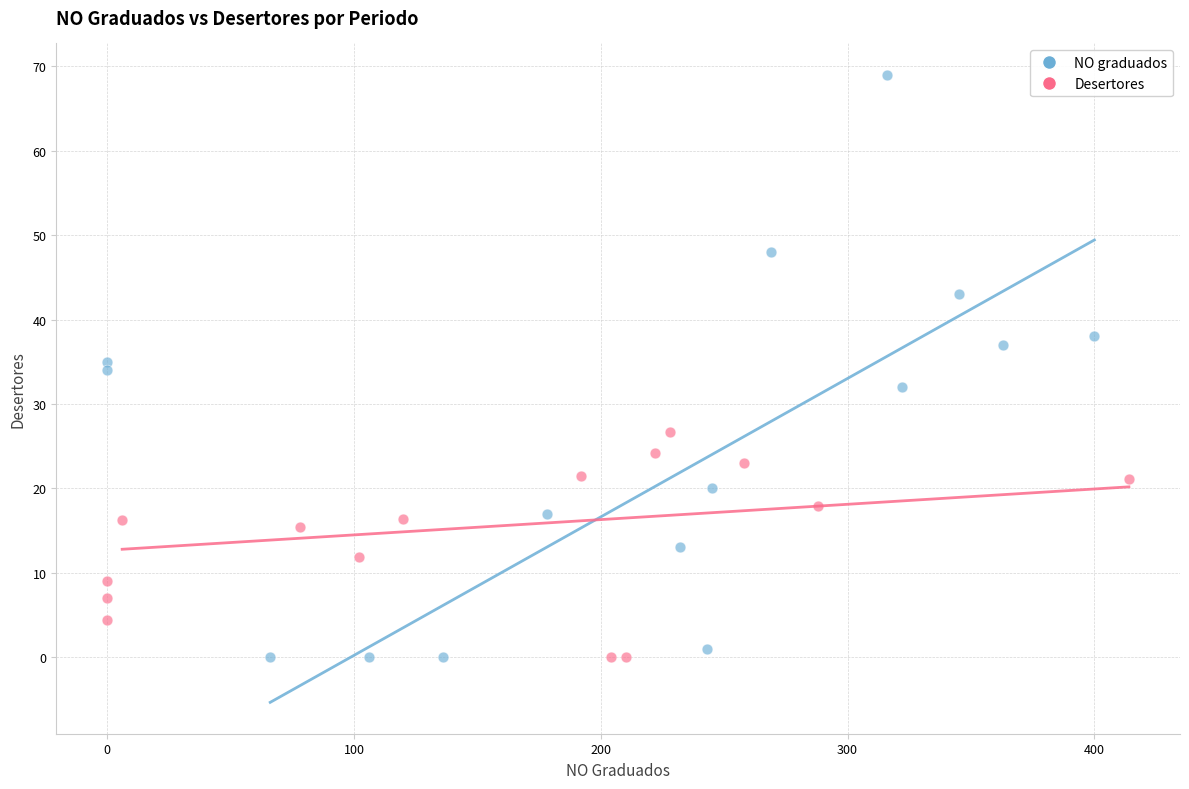

Which series has the widest spread of Y values?

NO graduados